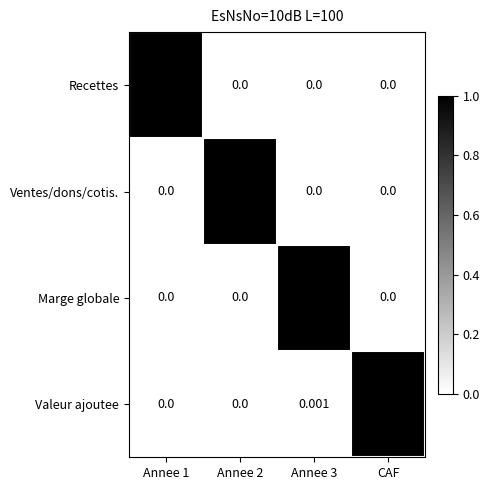

Which category has the highest value in the Marge globale series?

Annee 3